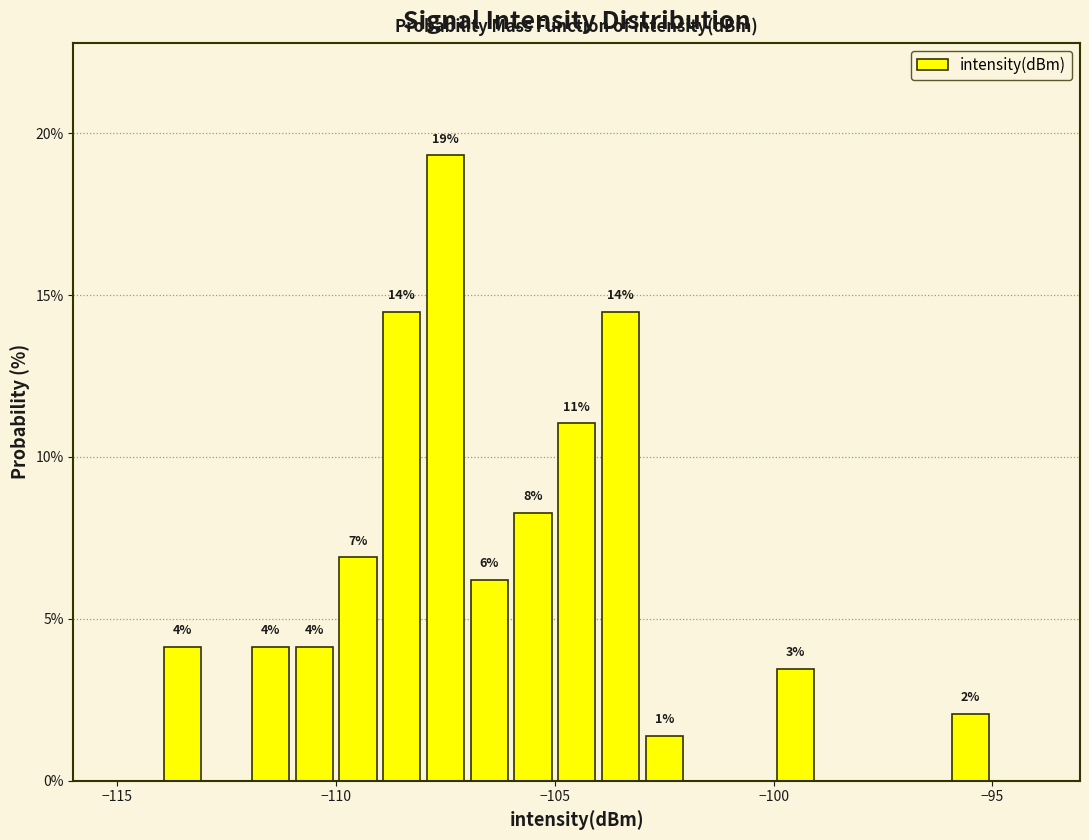

Read against the x-axis, roughly where is the centre of the tallest bar?

-107.5